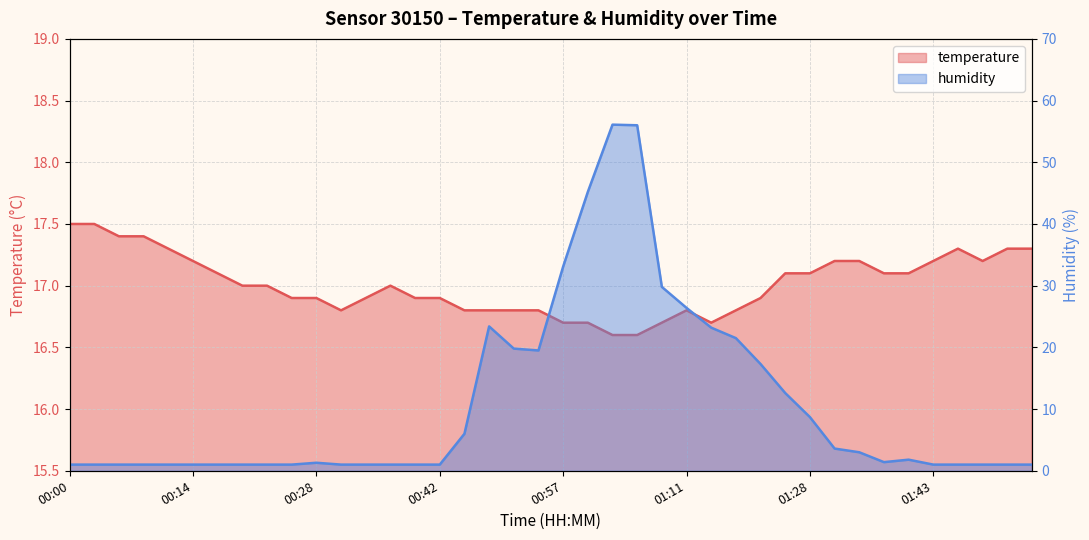

Reading right to left, extract all data points from this chart.

temperature: 01:59=17.3	01:56=17.3	01:53=17.2	01:50=17.3	01:43=17.2	01:40=17.1	01:37=17.1	01:34=17.2	01:31=17.2	01:28=17.1	01:25=17.1	01:19=16.9	01:16=16.8	01:14=16.7	01:11=16.8	01:08=16.7	01:05=16.6	01:02=16.6	00:59=16.7	00:57=16.7	00:54=16.8	00:51=16.8	00:48=16.8	00:45=16.8	00:42=16.9	00:39=16.9	00:37=17.0	00:34=16.9	00:31=16.8	00:28=16.9	00:25=16.9	00:22=17.0	00:20=17.0	00:17=17.1	00:14=17.2	00:11=17.3	00:08=17.4	00:06=17.4	00:03=17.5	00:00=17.5
humidity: 01:59=1.0	01:56=1.0	01:53=1.0	01:50=1.0	01:43=1.0	01:40=1.8	01:37=1.4	01:34=3.0	01:31=3.6	01:28=8.7	01:25=12.6	01:19=17.3	01:16=21.5	01:14=23.2	01:11=26.4	01:08=29.8	01:05=56.0	01:02=56.1	00:59=45.2	00:57=33.1	00:54=19.5	00:51=19.8	00:48=23.4	00:45=6.0	00:42=1.0	00:39=1.0	00:37=1.0	00:34=1.0	00:31=1.0	00:28=1.3	00:25=1.0	00:22=1.0	00:20=1.0	00:17=1.0	00:14=1.0	00:11=1.0	00:08=1.0	00:06=1.0	00:03=1.0	00:00=1.0